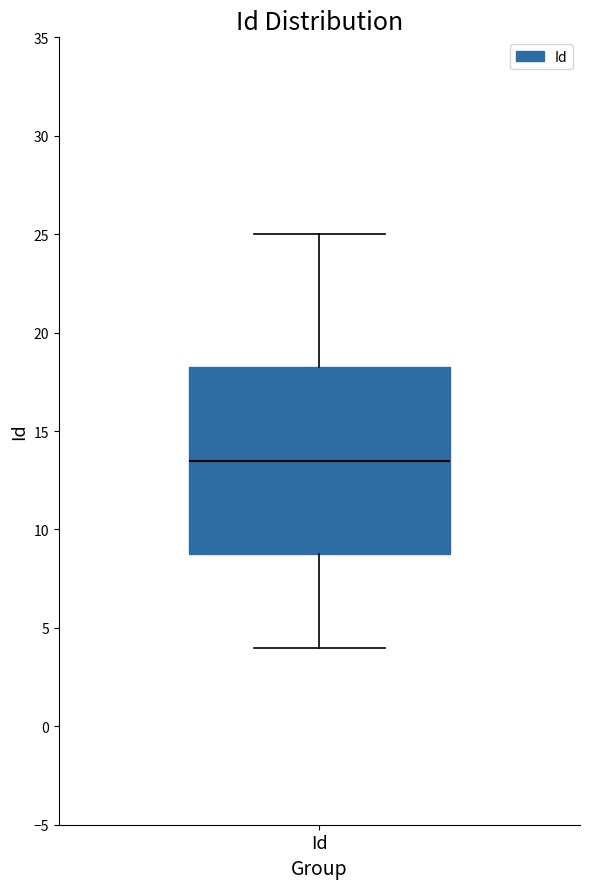

Transcribe this box plot: give where the median line is, the range the box spans, and where the two whiskers end, as read against the y-axis. The values are not printed on the chart, so give them approximately, as read against the axis.

median 13.5, box 9.0 to 18.5, whiskers 4.0 to 25.0